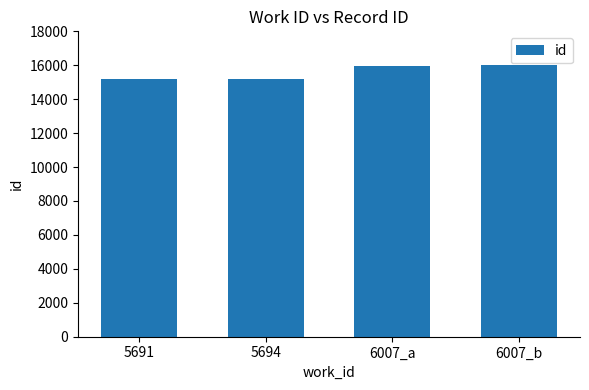

Between 5694 and 6007_a, which is larger?

6007_a